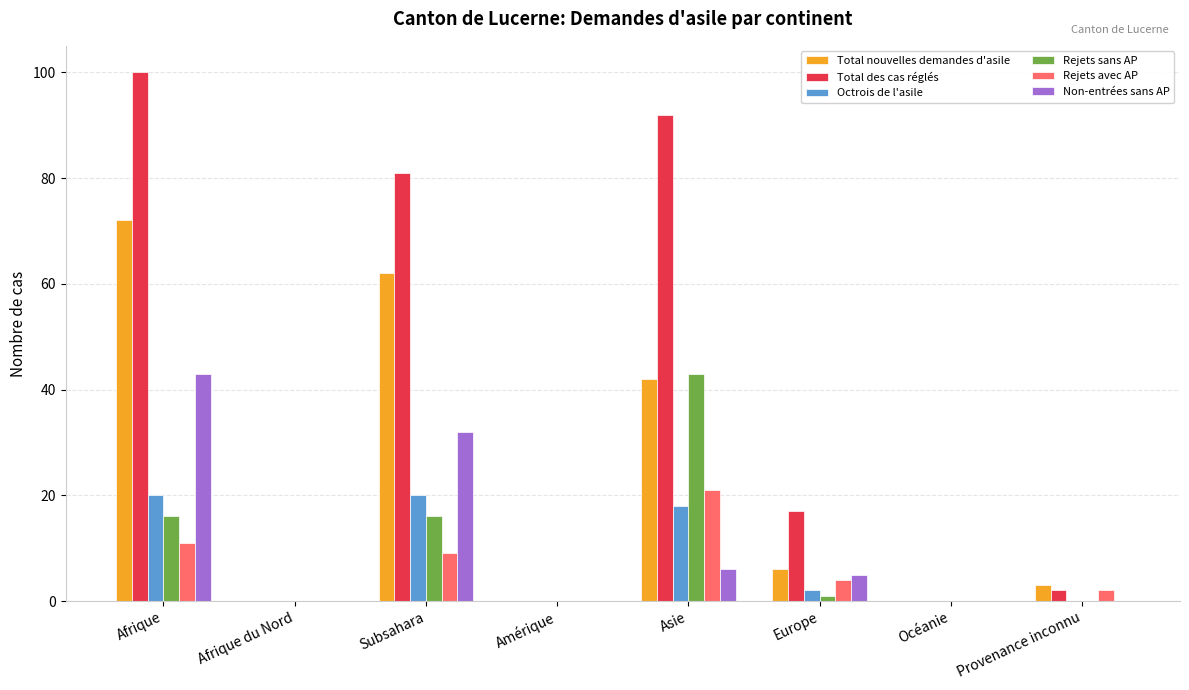

Is it true that Octrois de l'asile equals 20 at Subsahara?

True